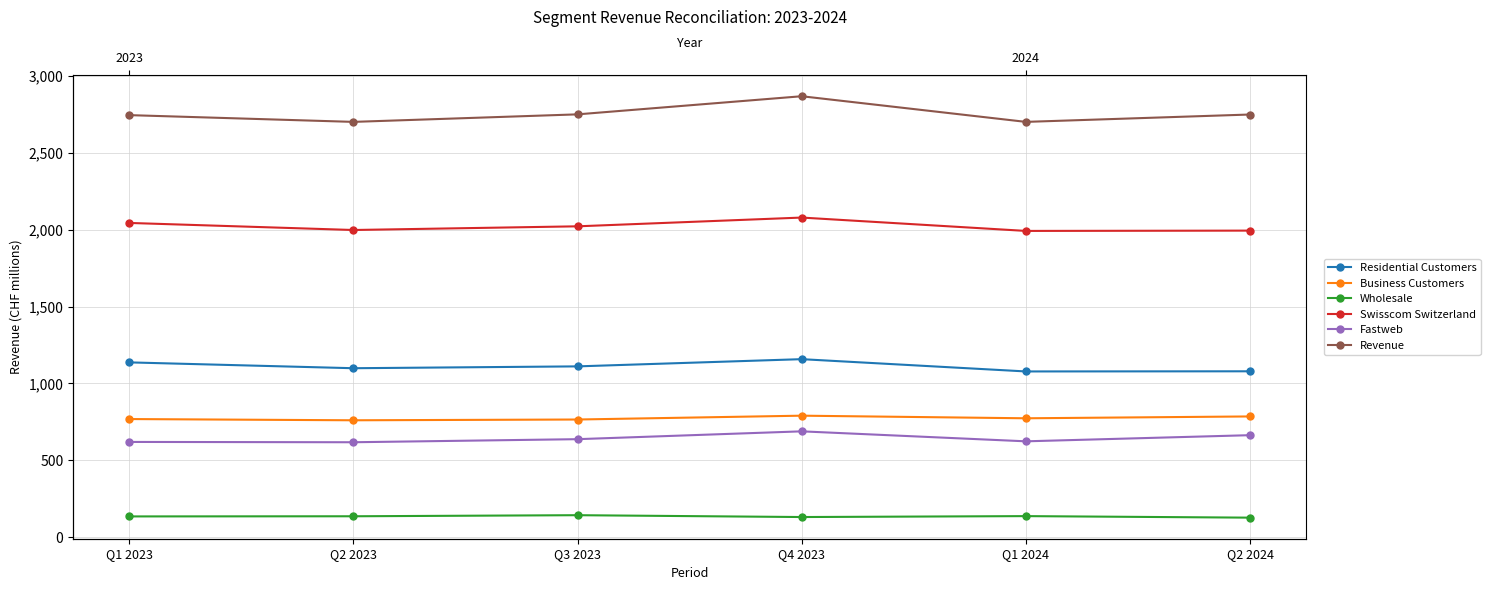

What value does the Wholesale series have at Q3 2023?

142